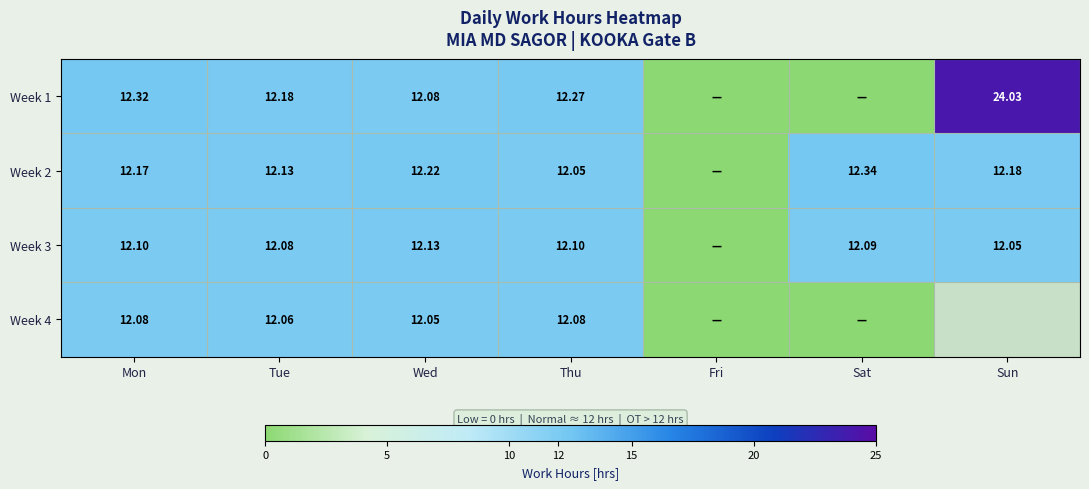

What is the total value across all series at Thu?

48.5